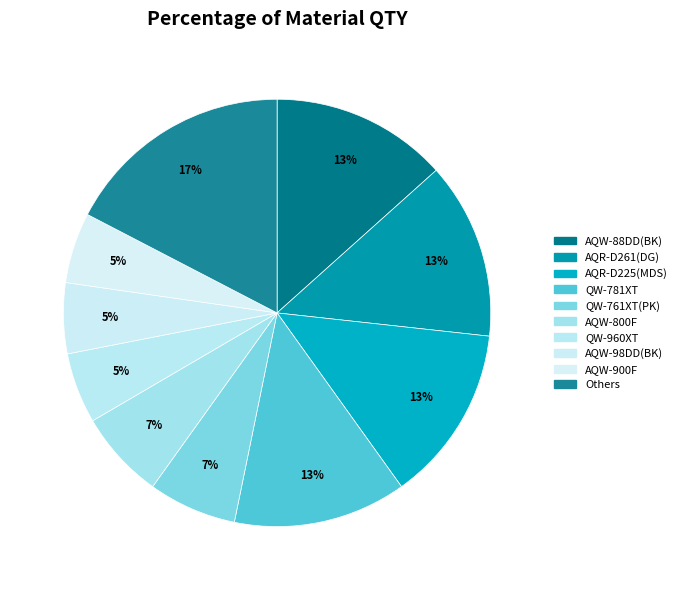

How many slices are in this pie chart?

10